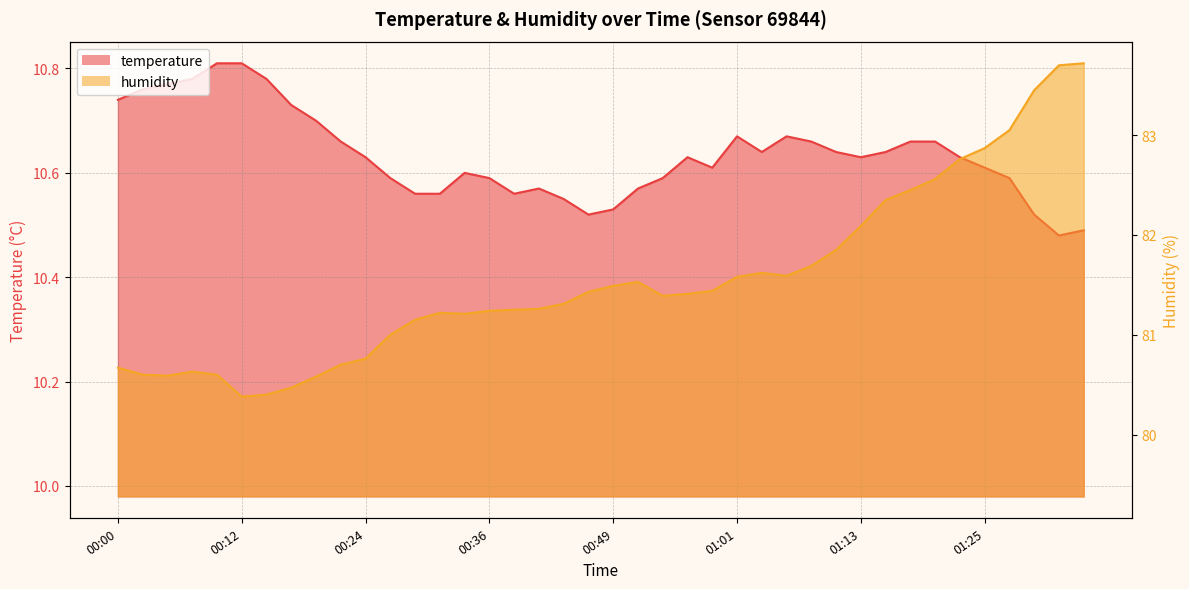

Where is humidity nearest to the value 82?

01:13